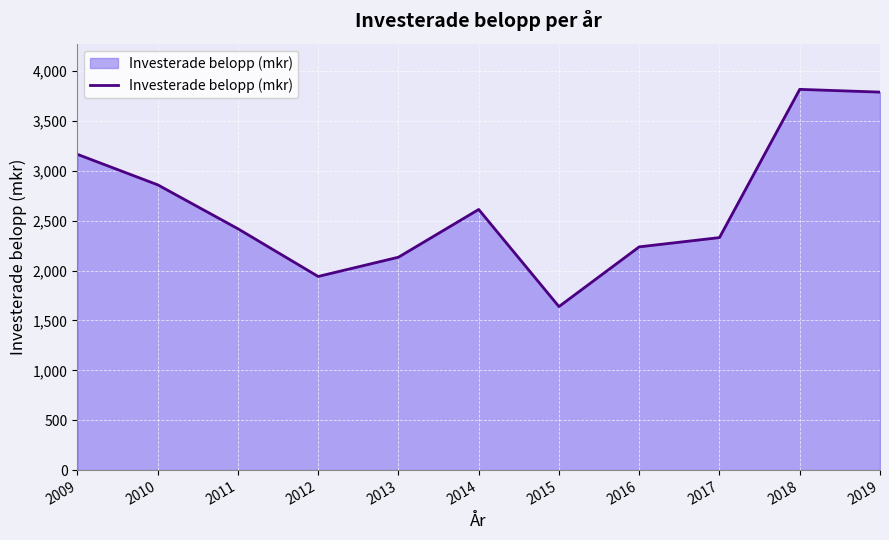

What is the maximum value shown in the chart?

3816.9